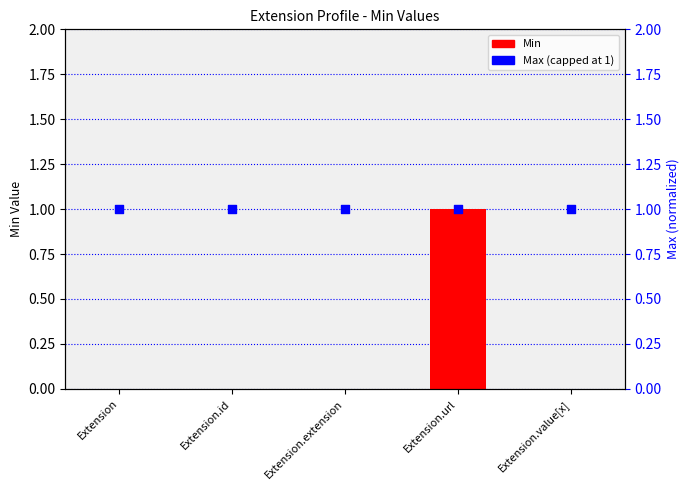

Which series reaches the maximum Y coordinate?

Min